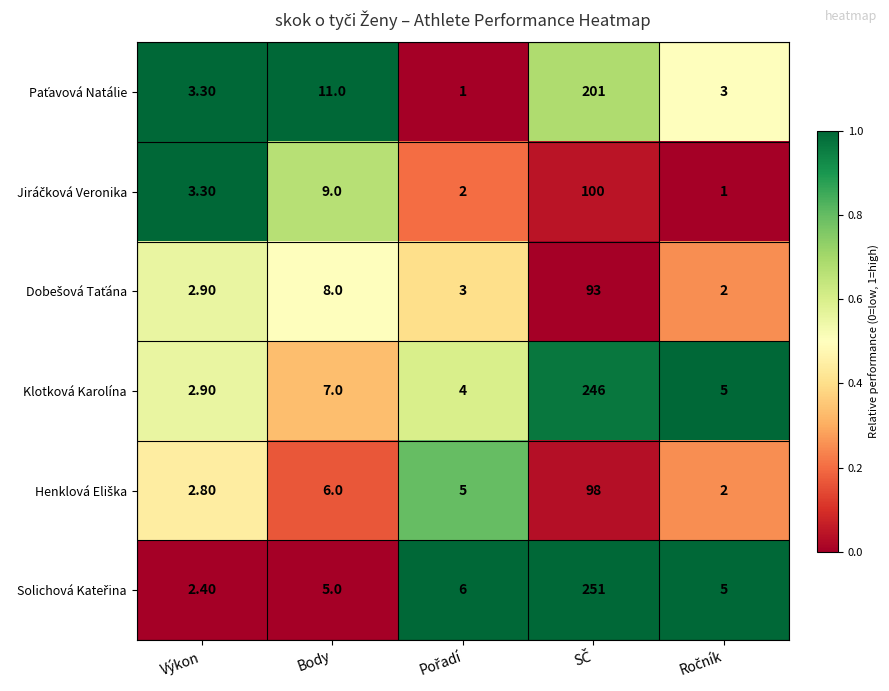

What is the difference between the highest and lowest values at Body?

6.0